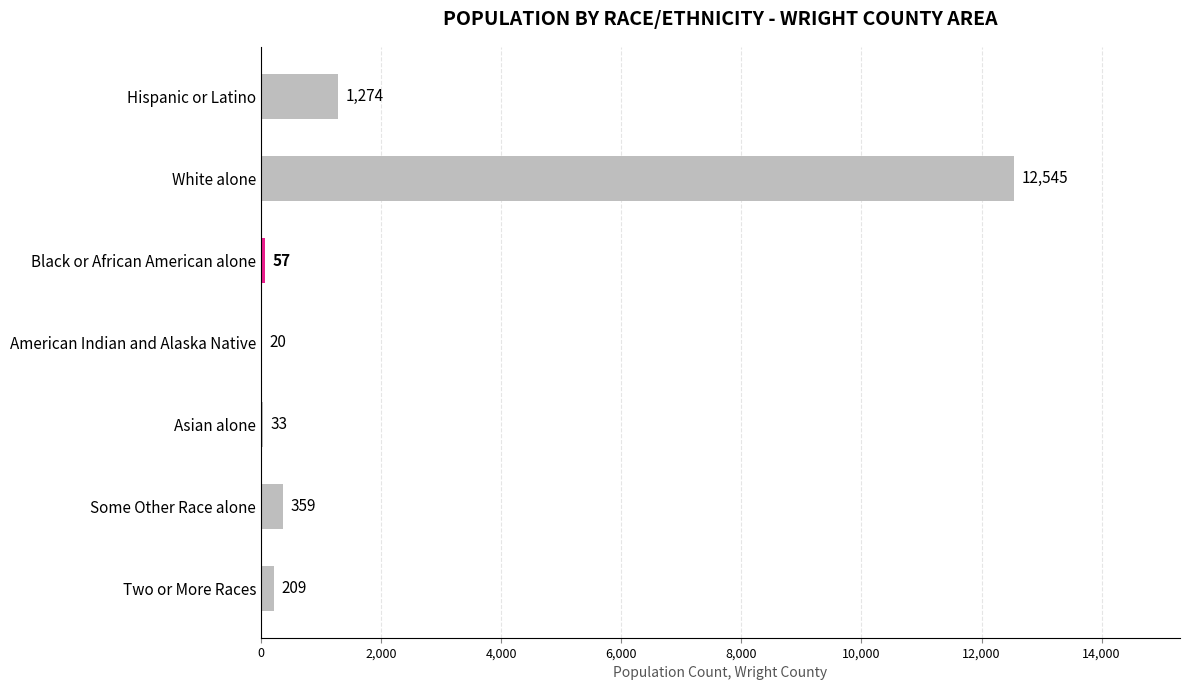

Reading top to bottom, what are all the values shown in this chart?

Hispanic or Latino=1274	White alone=12545	Black or African American alone=57	American Indian and Alaska Native=20	Asian alone=33	Some Other Race alone=359	Two or More Races=209